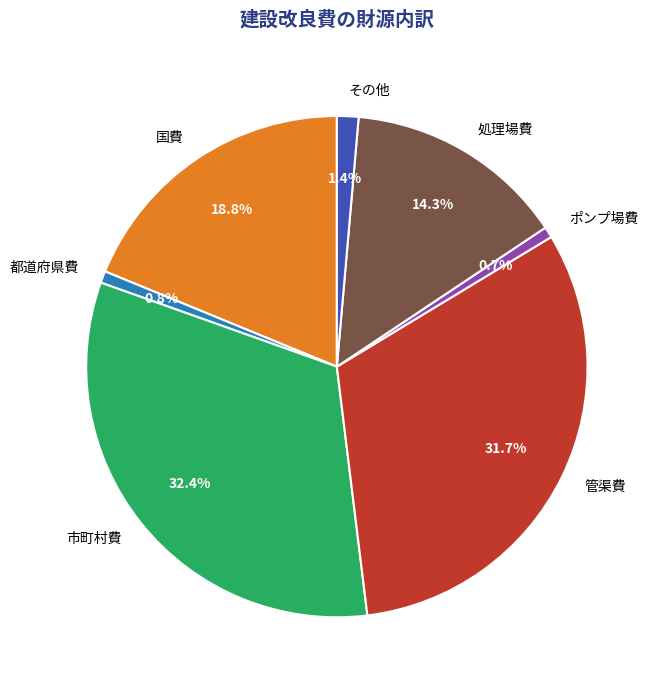

True or false: その他 accounts for 13% of the total.

False